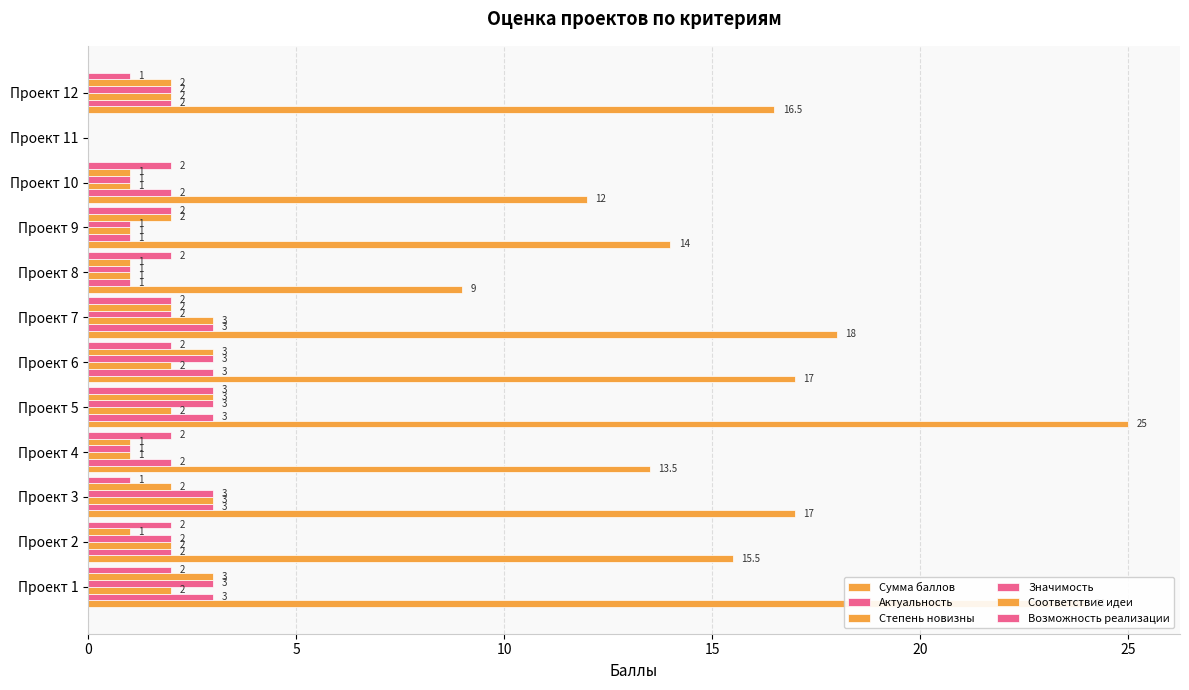

What is the difference between the maximum and second lowest values in the Актуальность series?

2.0